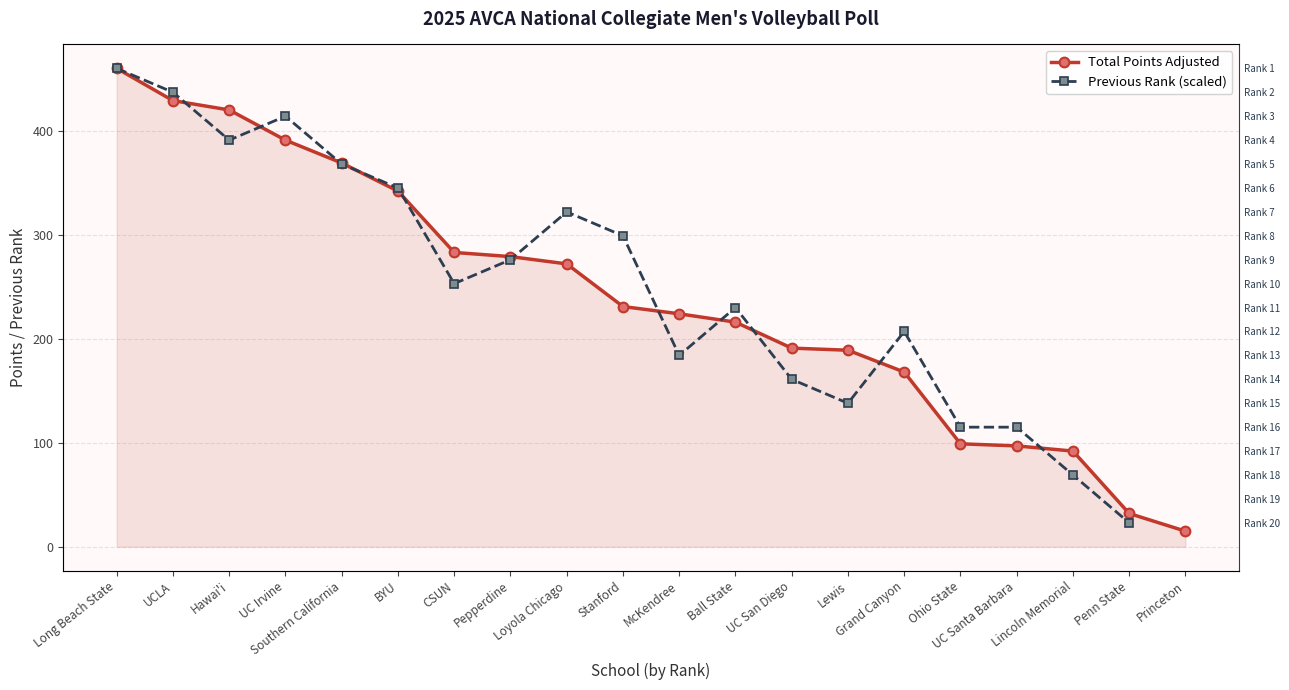

At which label is Total Points Adjusted closest to 237?

Stanford